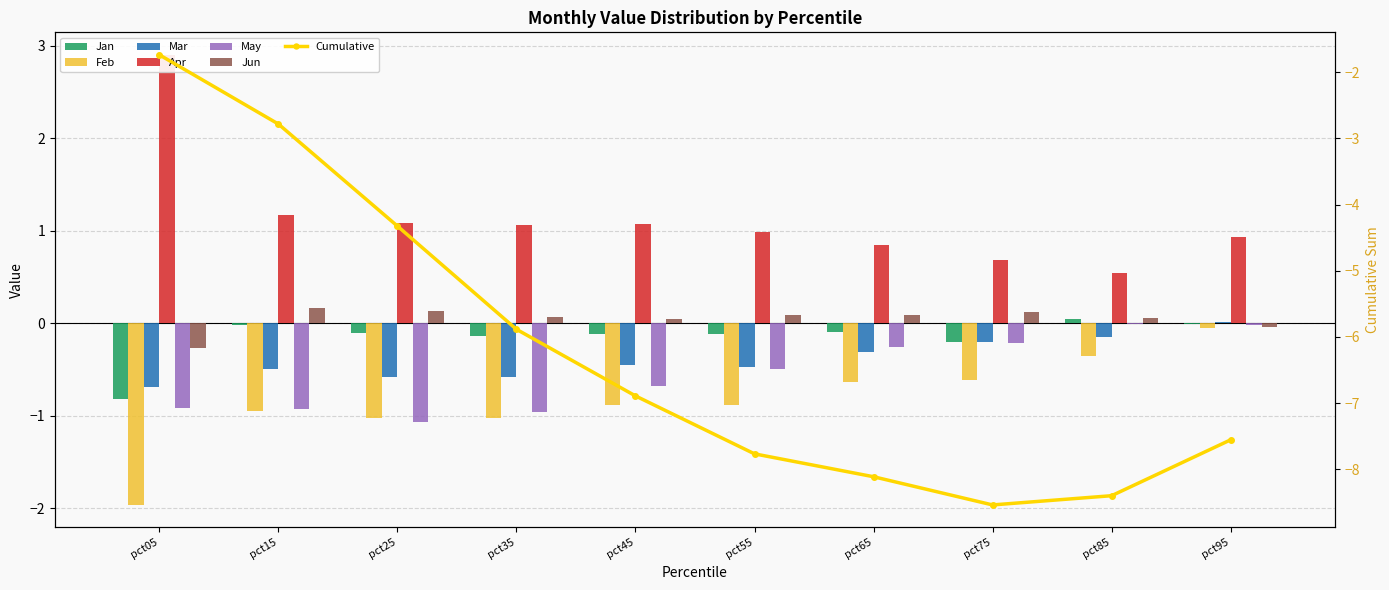

What is the value of the Apr bar at the 4th from the left?

1.1